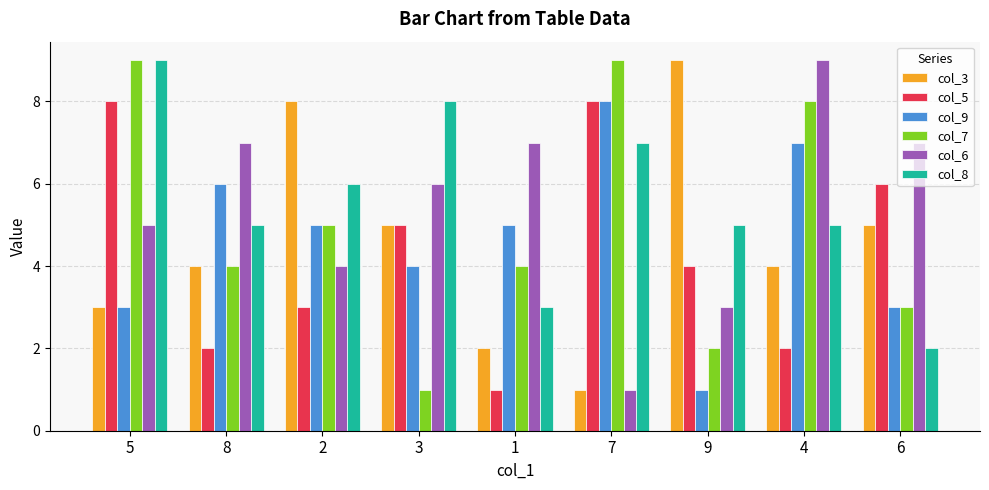

What is the minimum value shown in the chart?

1